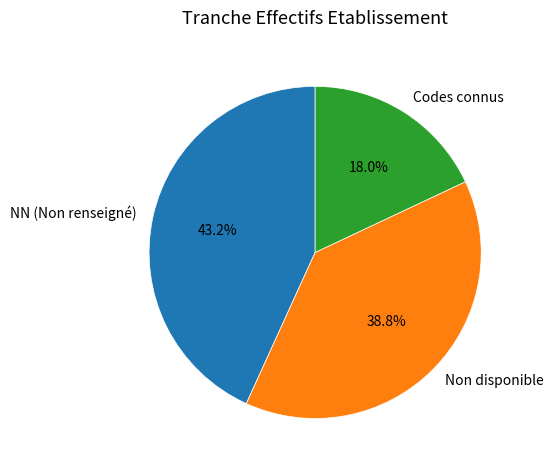

Does NN (Non renseigné) represent more than half of the total?

No